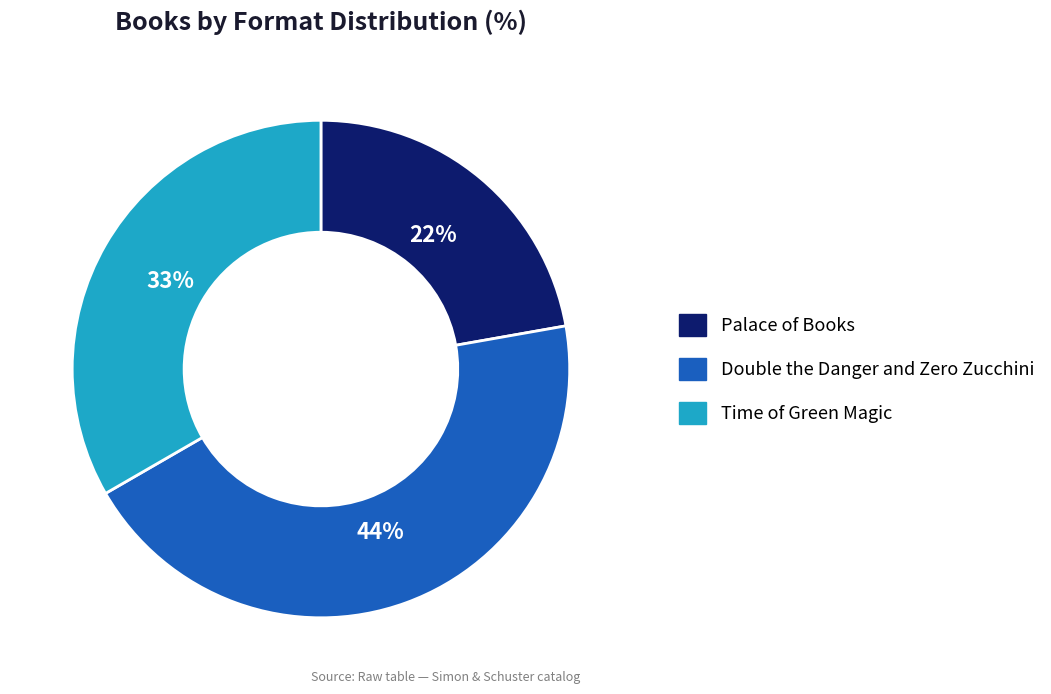

Is there any slice that represents more than half of the pie?

No